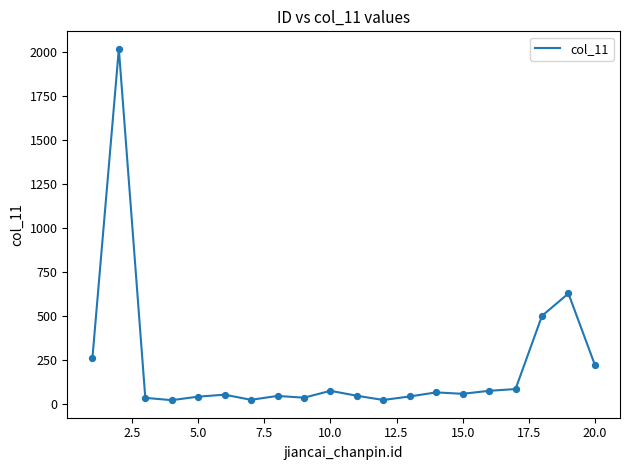

What is the greatest value displayed?

2015